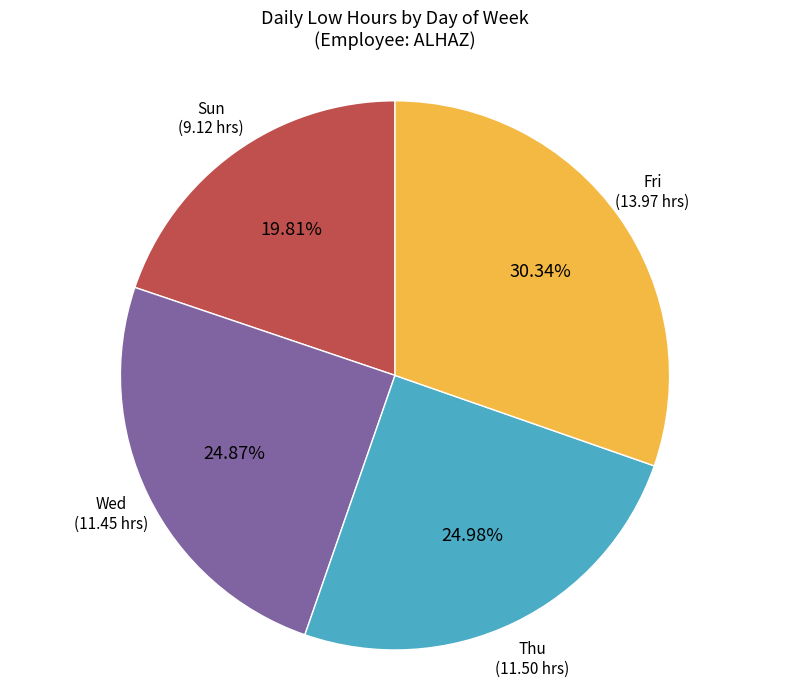

Is there any slice that represents more than half of the pie?

No